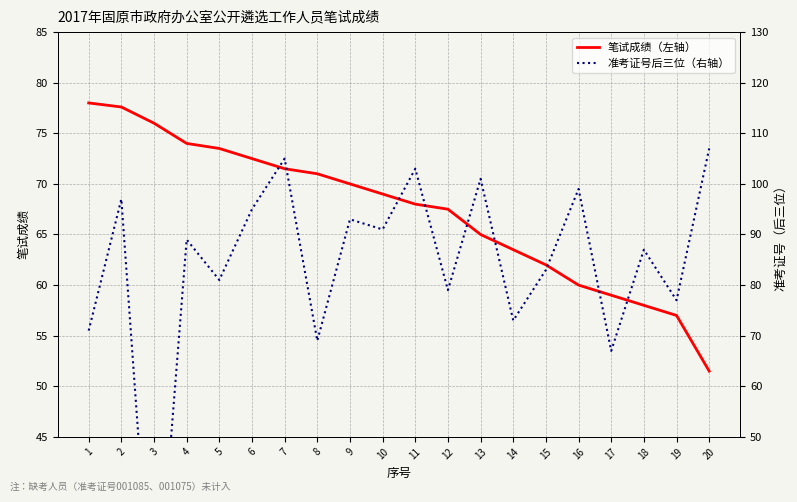

Rank the series by their average value, from lowest to highest.

笔试成绩（左轴）, 准考证号后三位（右轴）